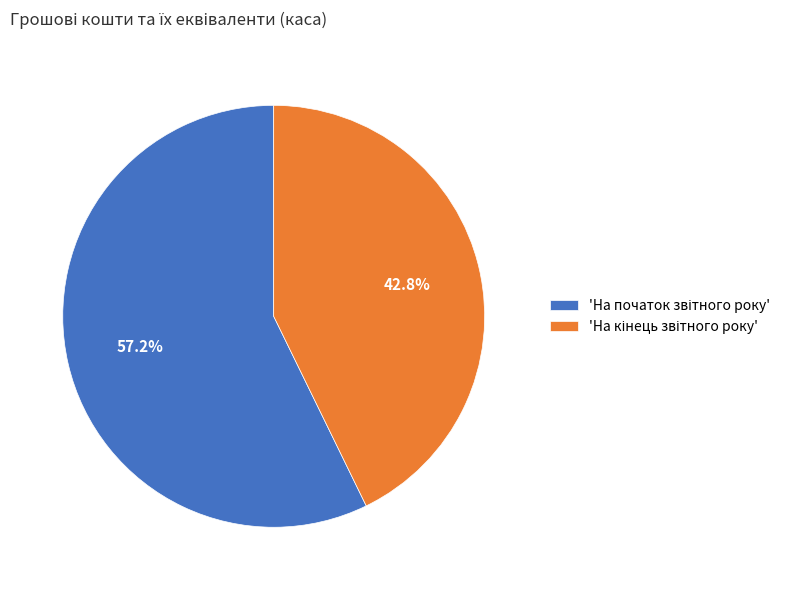

How many segments does this pie chart have?

2